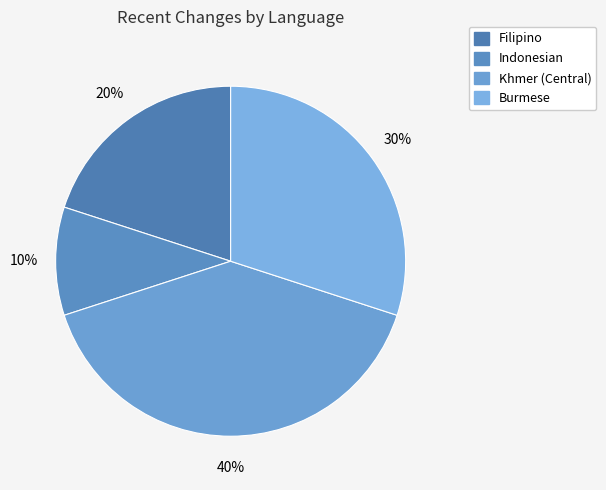

Count the number of slices in the pie.

4